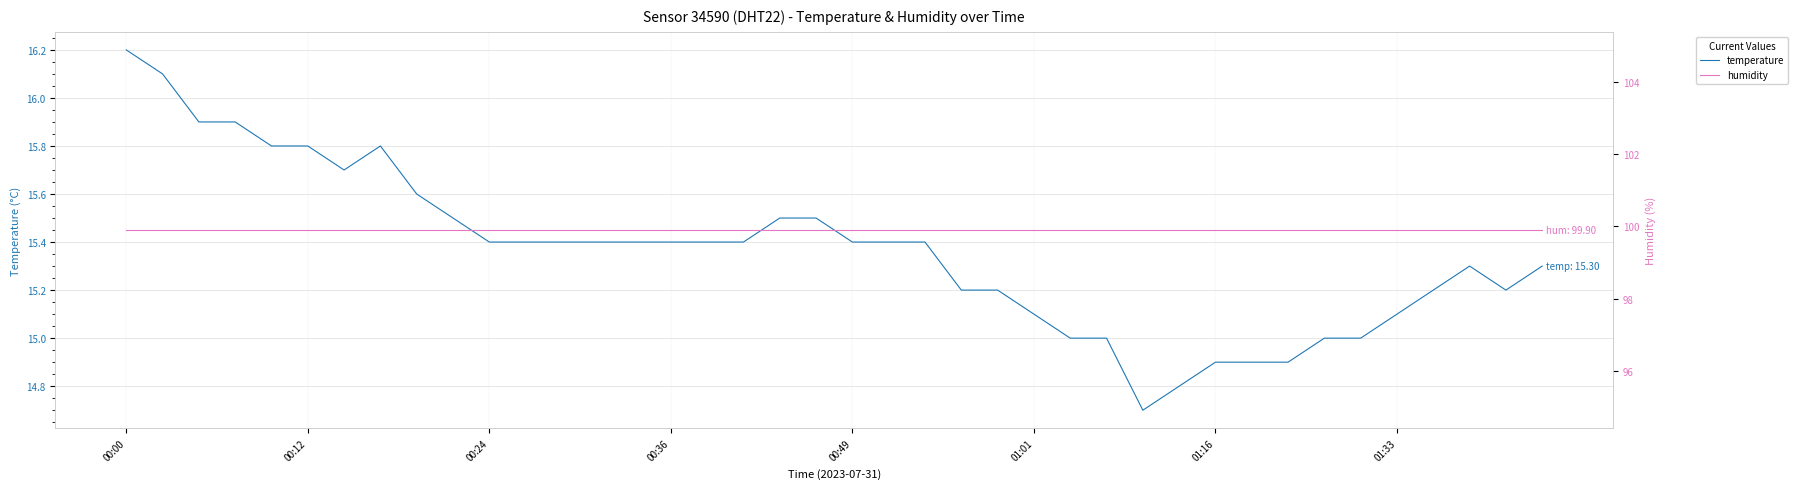

List the series in order of their overall mean, highest first.

humidity, temperature